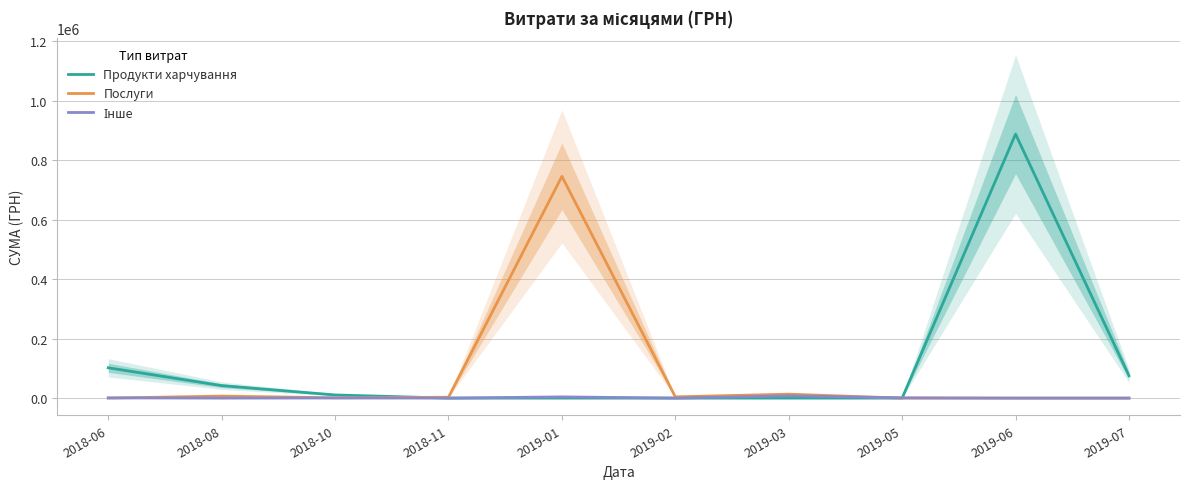

What is the average value of the Інше series?

1378.2